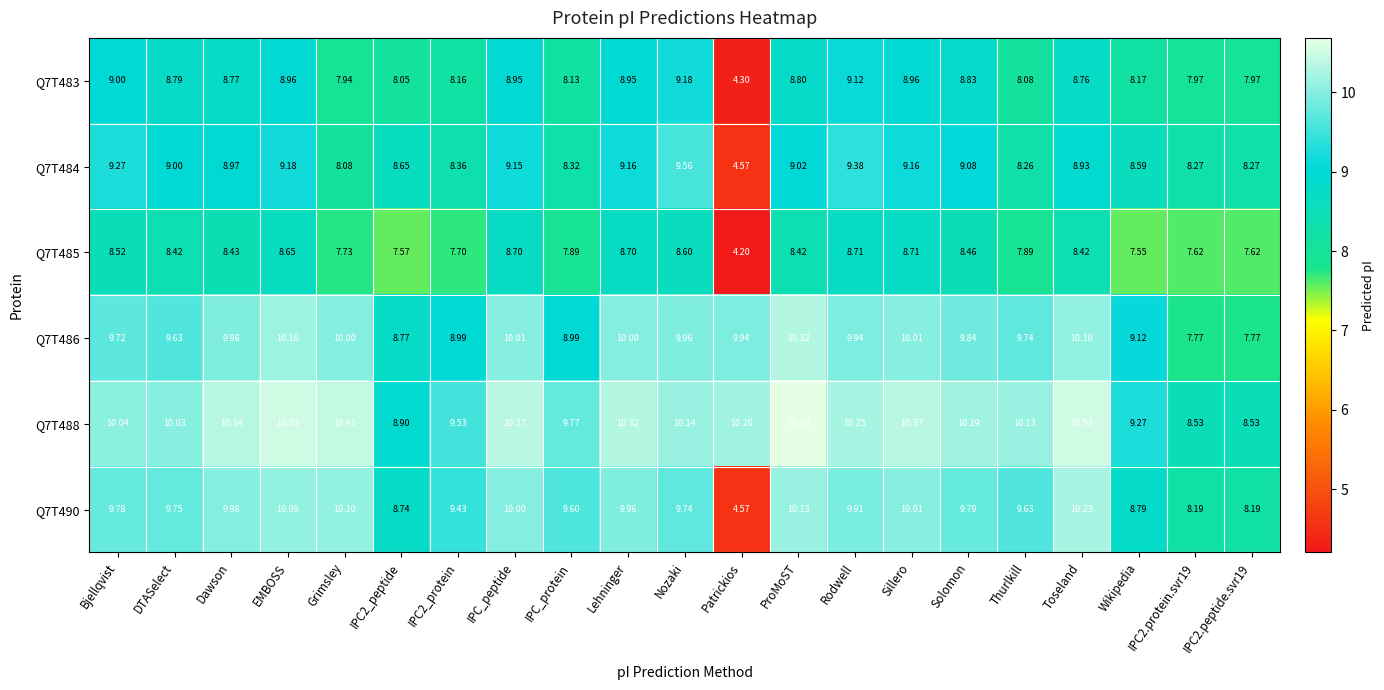

Is the value of Q7T488 at DTASelect greater than the value of Q7T486 at IPC2.protein.svr19?

Yes